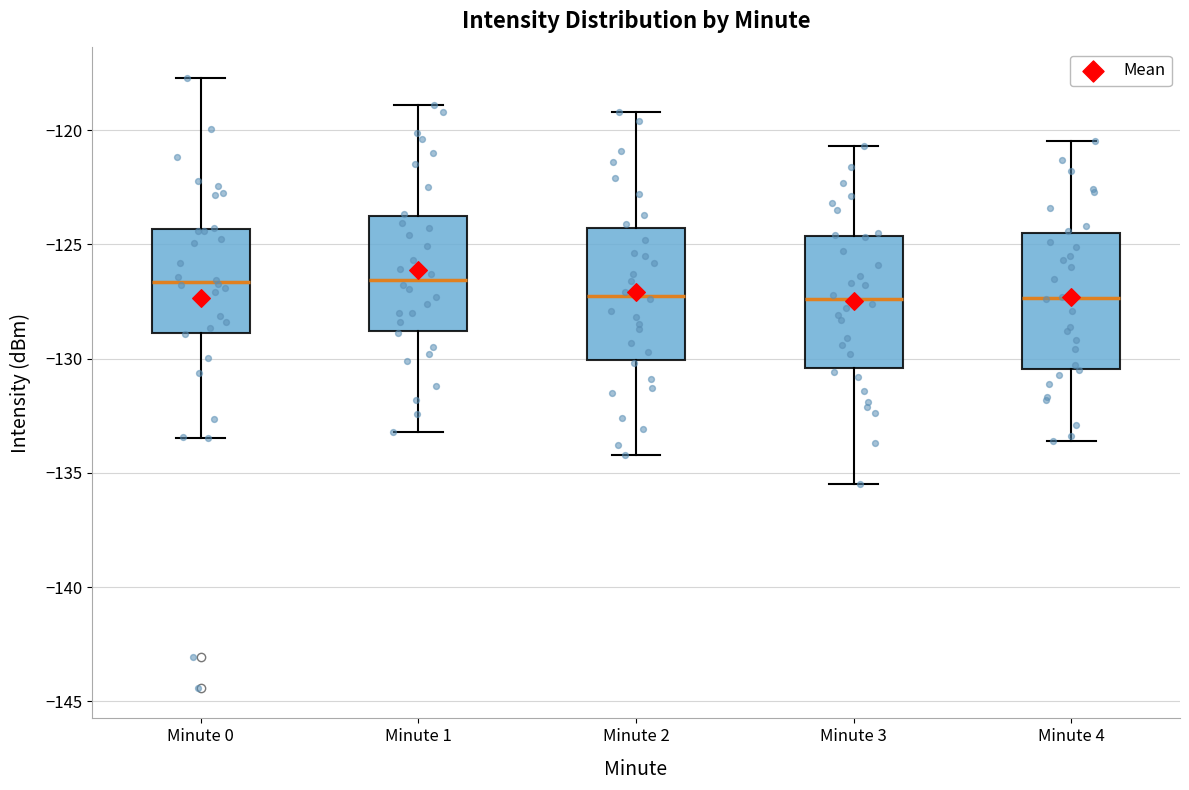

Reading left to right, transcribe this box plot: for each box, give where its median line is, the range the box spans, and where its two whiskers end, as read against the y-axis. The values are not printed on the chart, so give them approximately, as read against the axis.

Minute 0: median -126.5, box -129.0 to -124.5, whiskers -133.5 to -117.5
Minute 1: median -126.5, box -129.0 to -124.0, whiskers -133.0 to -119.0
Minute 2: median -127.0, box -130.0 to -124.5, whiskers -134.0 to -119.0
Minute 3: median -127.5, box -130.5 to -124.5, whiskers -135.5 to -120.5
Minute 4: median -127.5, box -130.5 to -124.5, whiskers -133.5 to -120.5